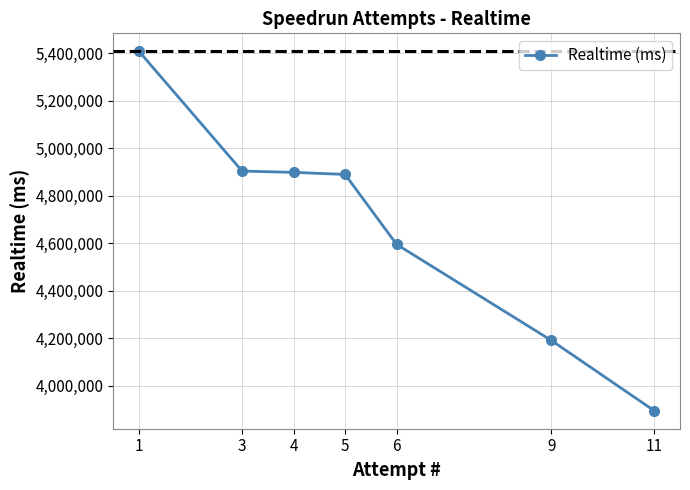

What is the value of the 2nd point from the left?

4903681